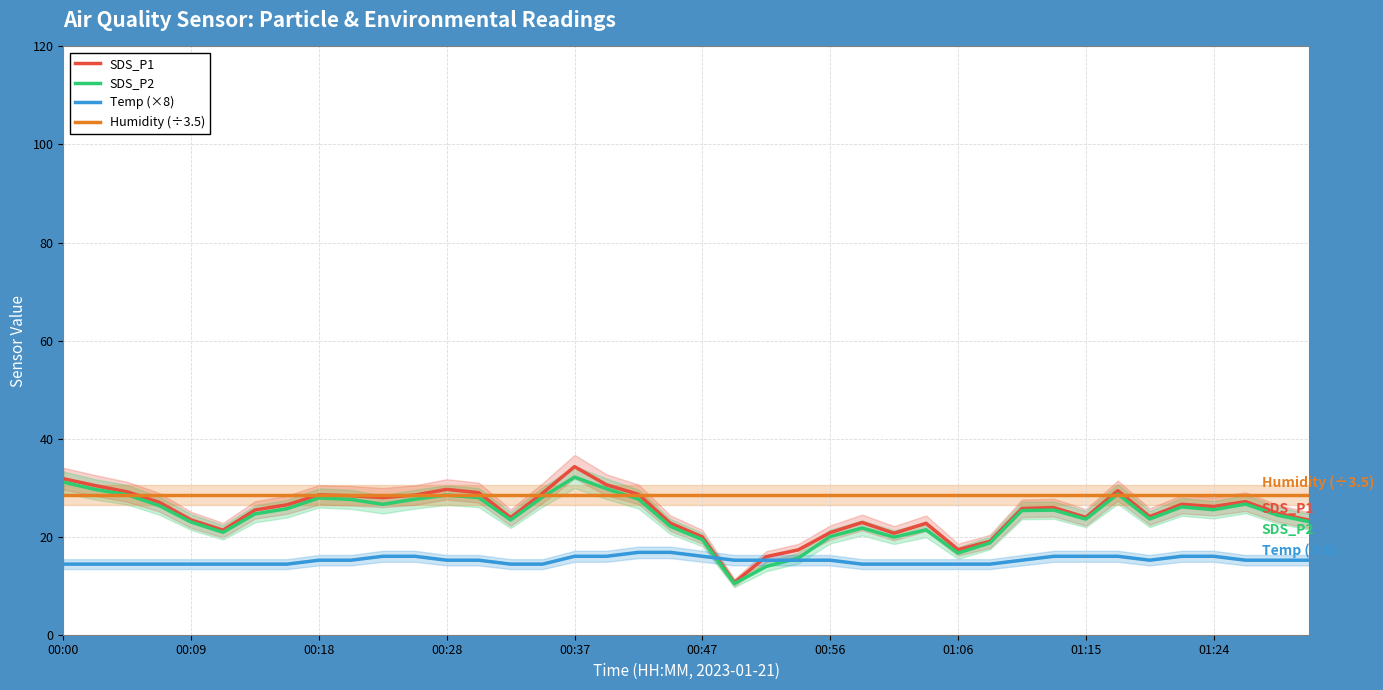

At 10, list the series in order from largest to smallest.

Humidity (÷3.5), SDS_P1, SDS_P2, Temp (×8)